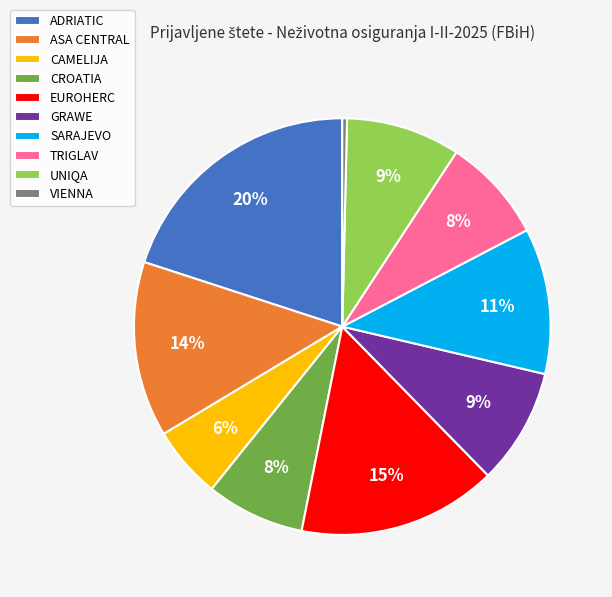

Is the sum of UNIQA and GRAWE greater than half?

No